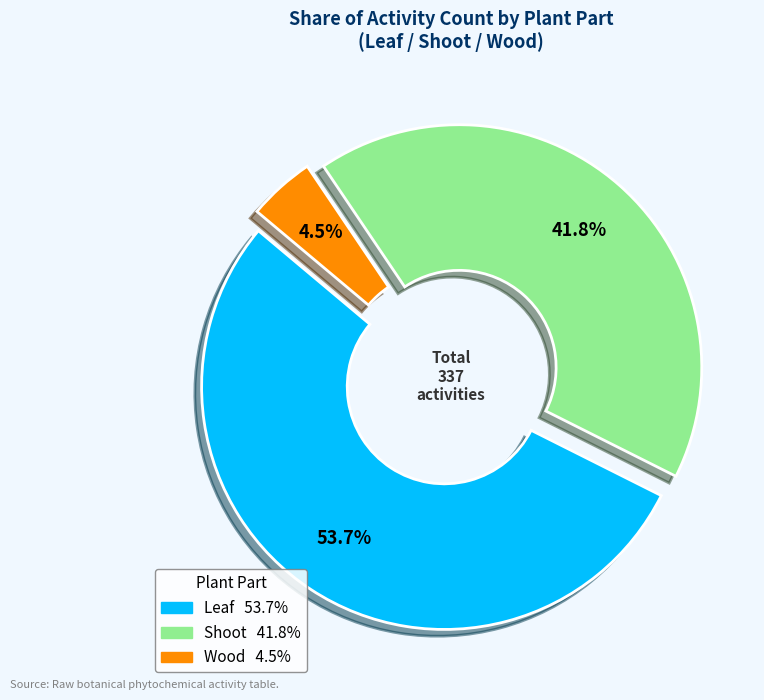

Does any single category account for the majority?

Yes